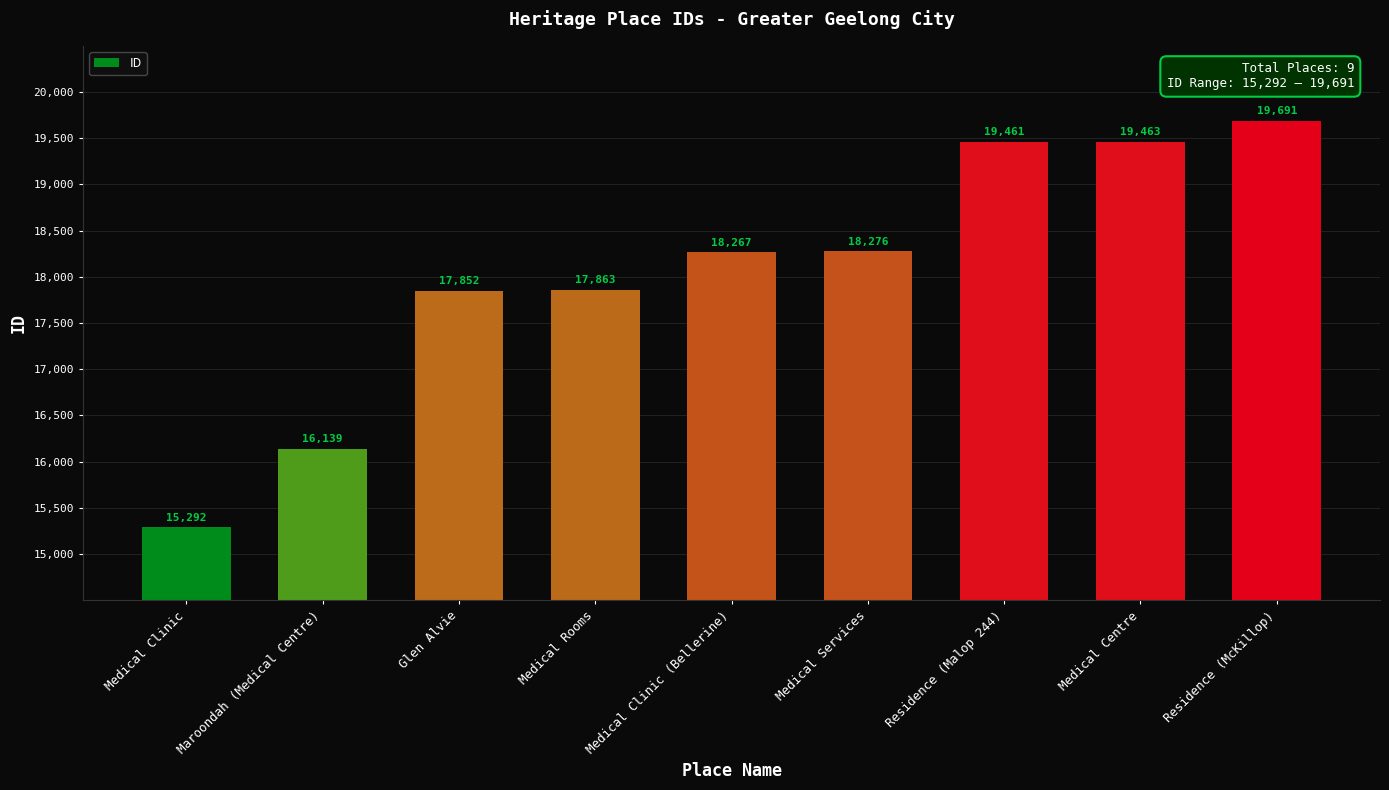

How many bars are there in total?

9